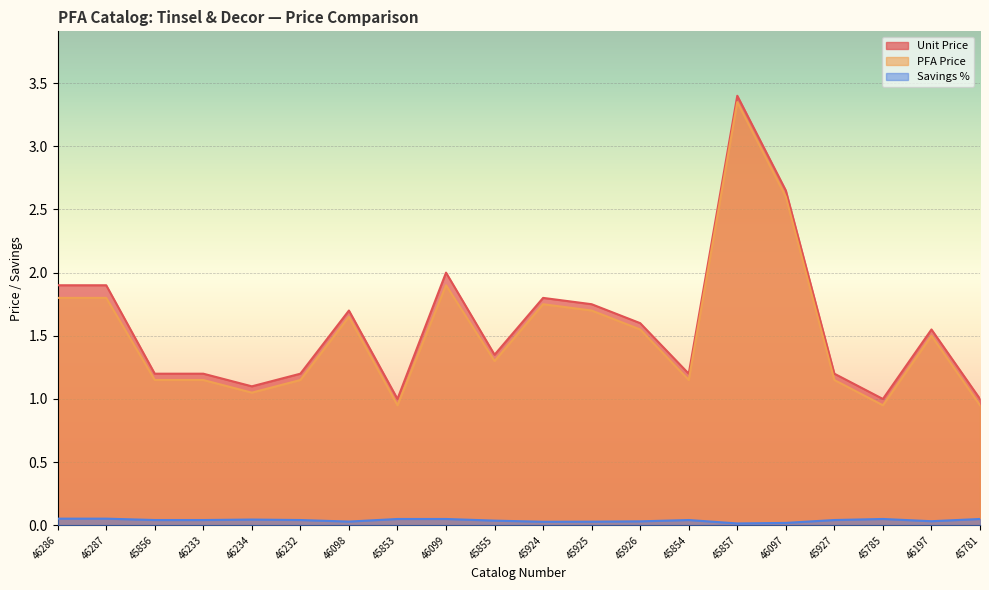

True or false: PFA Price and Unit Price intersect in this chart.

False